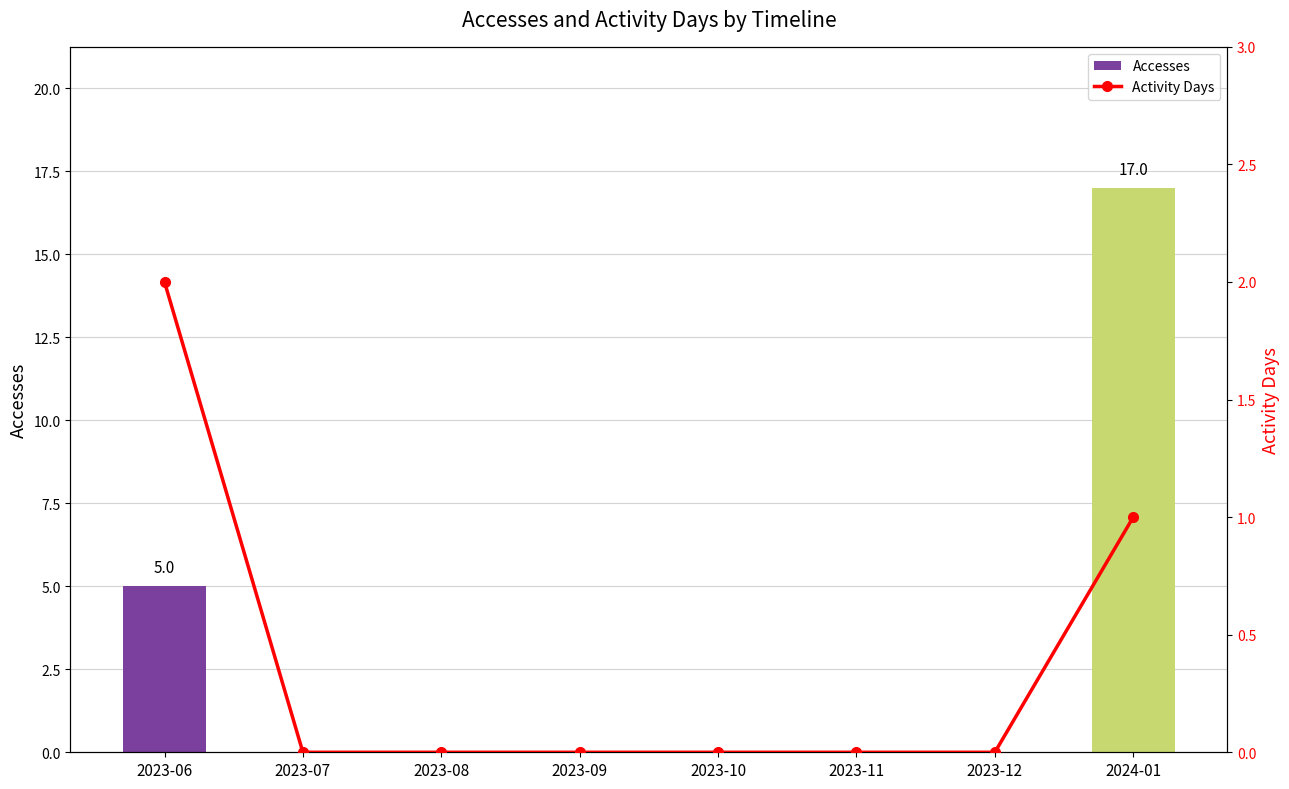

At 2024-01, list the series in order from smallest to largest.

Activity Days, Accesses